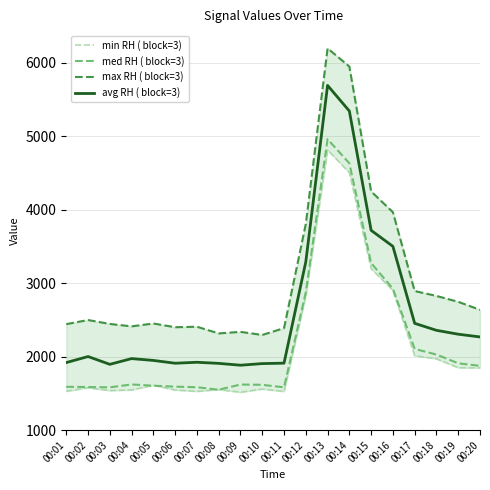

The med RH ( block=3) series shows 1875 at 00:20. True or false?

True